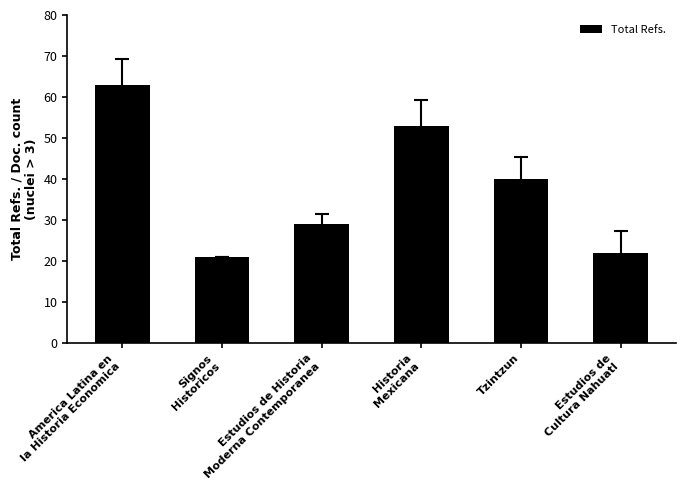

What is the label of the 6th bar from the right?

America Latina en
la Historia Economica